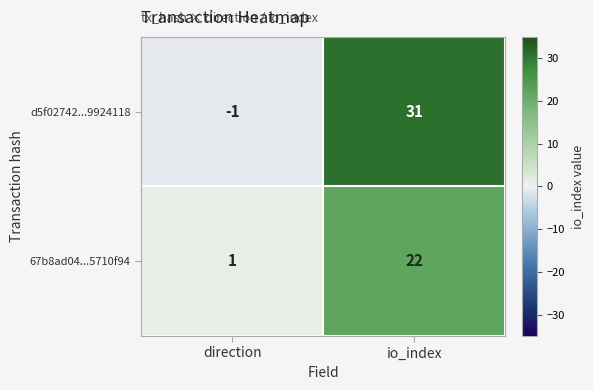

Reading left to right, extract all data points from this chart.

d5f02742...9924118: direction=-1	io_index=31
67b8ad04...5710f94: direction=1	io_index=22